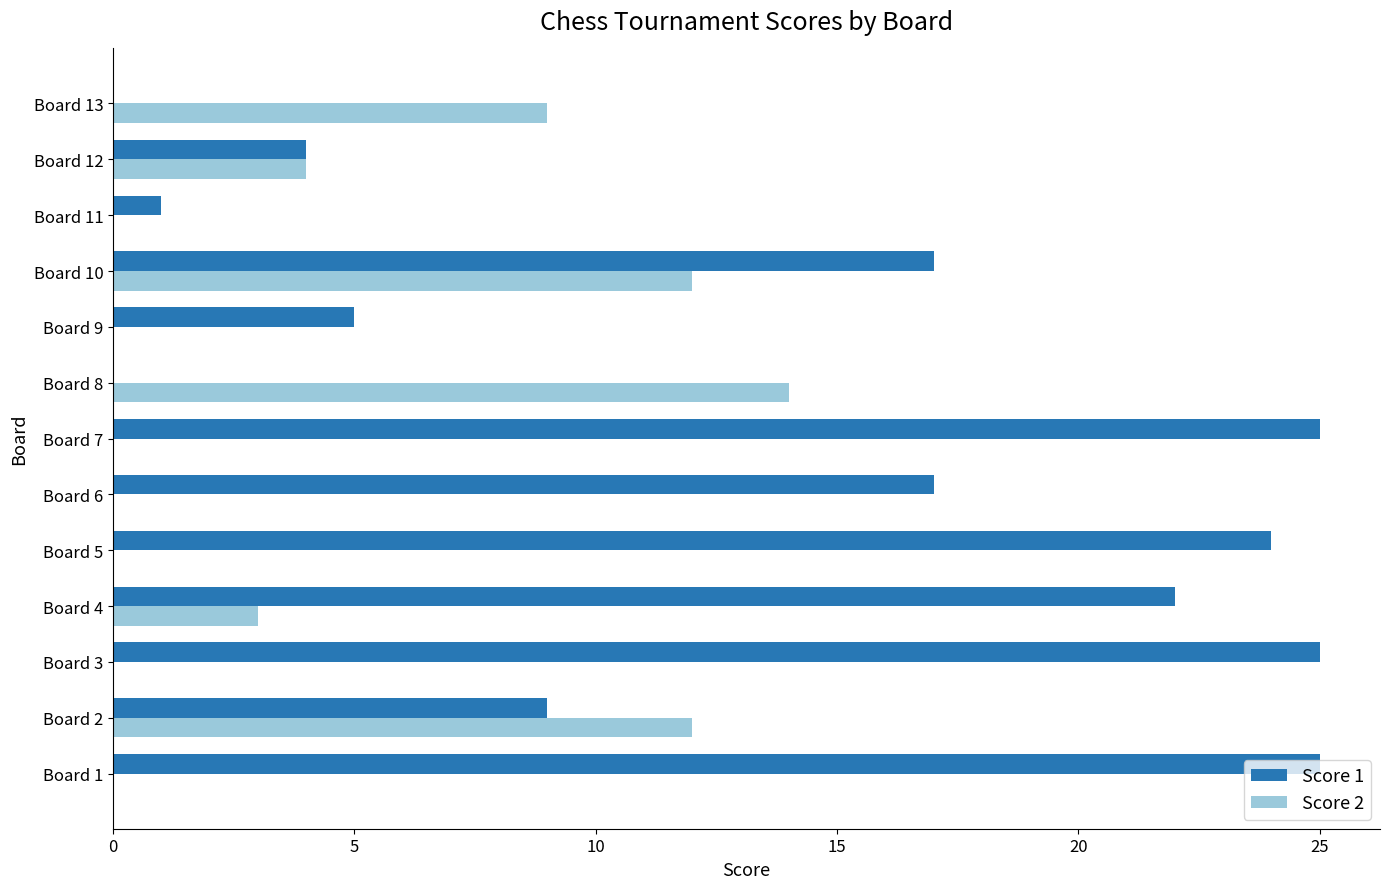

How many distinct data groups are displayed?

2